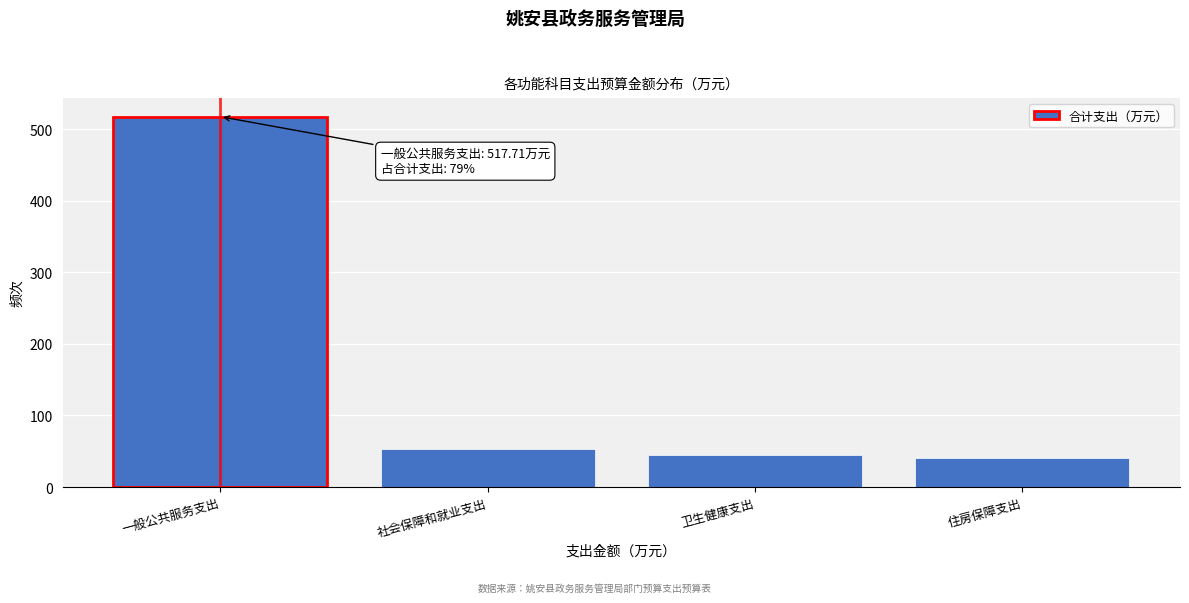

Reading left to right, extract all data points from this chart.

517.7	53.9	44.9	40.0